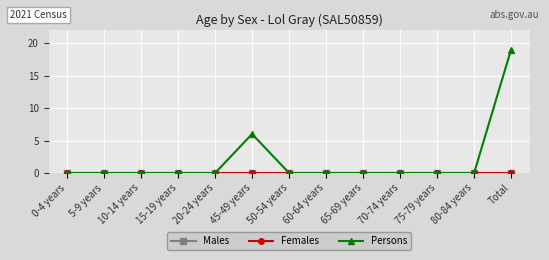

Rank the series by their maximum value, from highest to lowest.

Persons, Males, Females